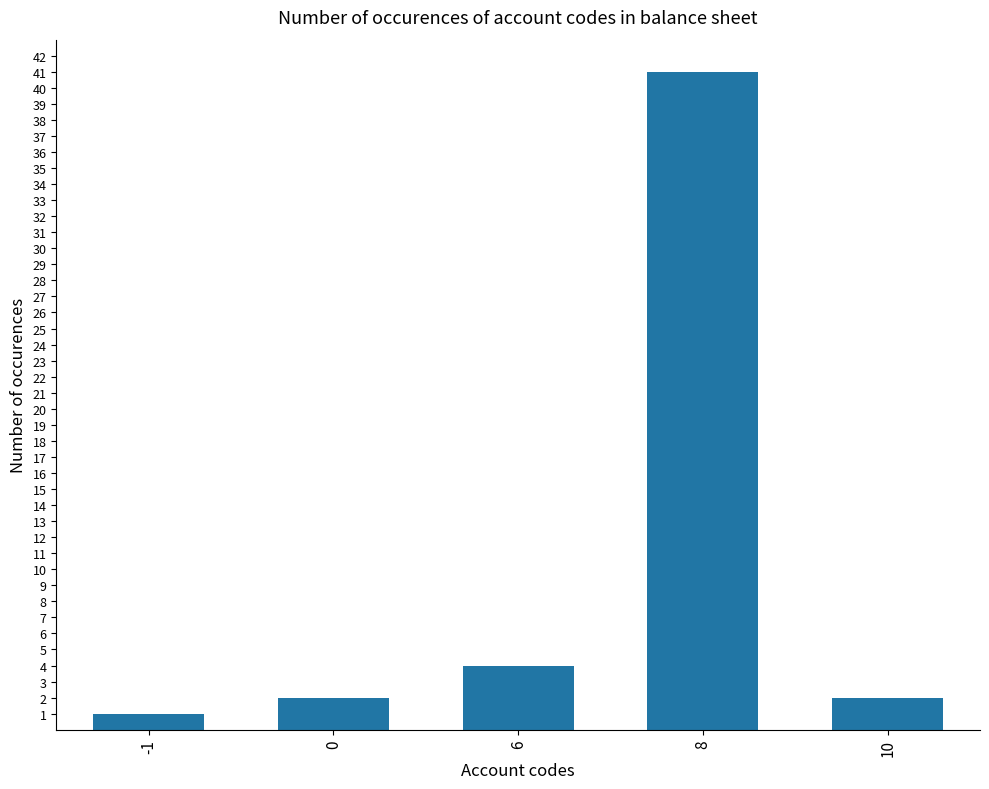

At which category does the chart reach its peak across all series?

8